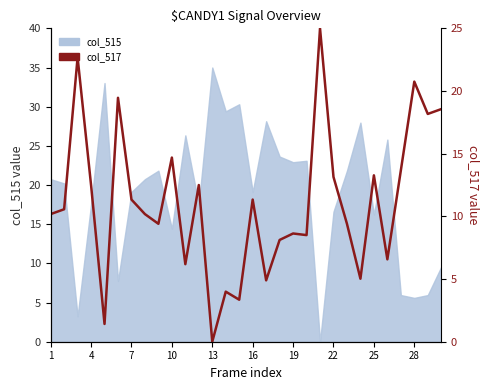

How many interior local valleys (lower than both neighbors) does the data have?

10